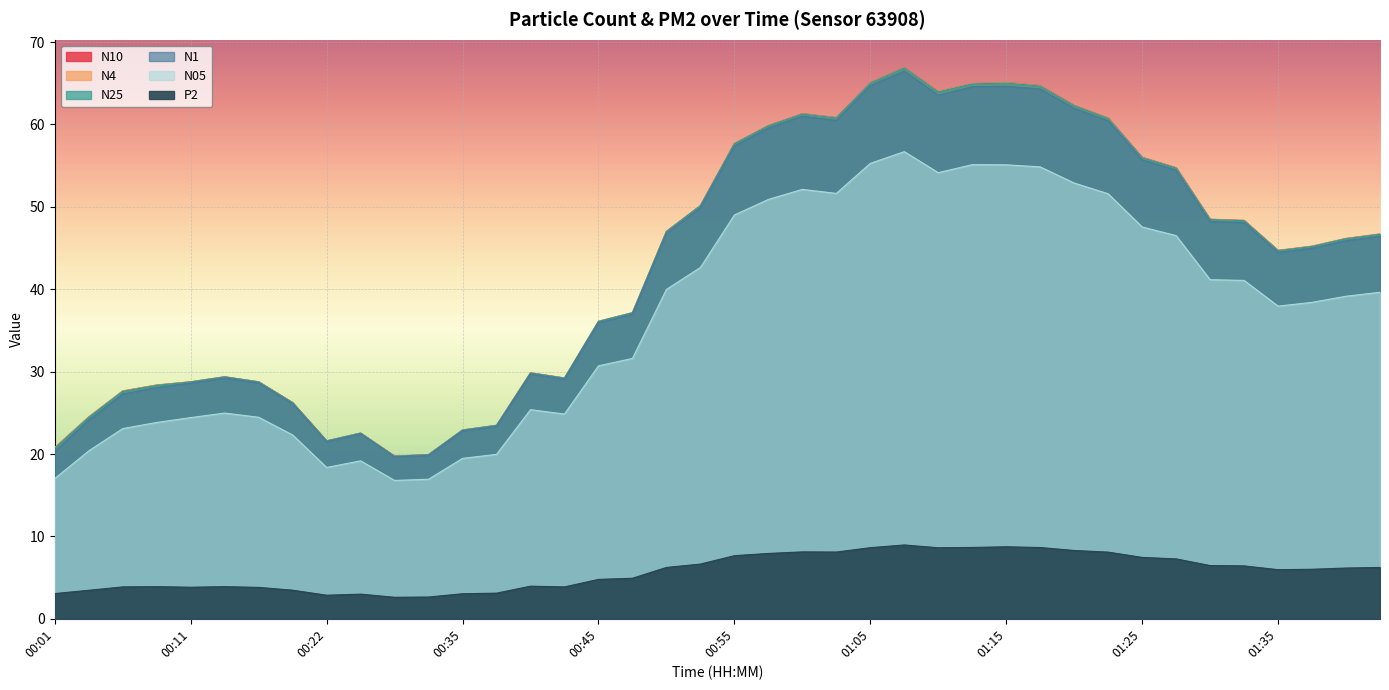

What is the sum of all N25 values?

1716.8